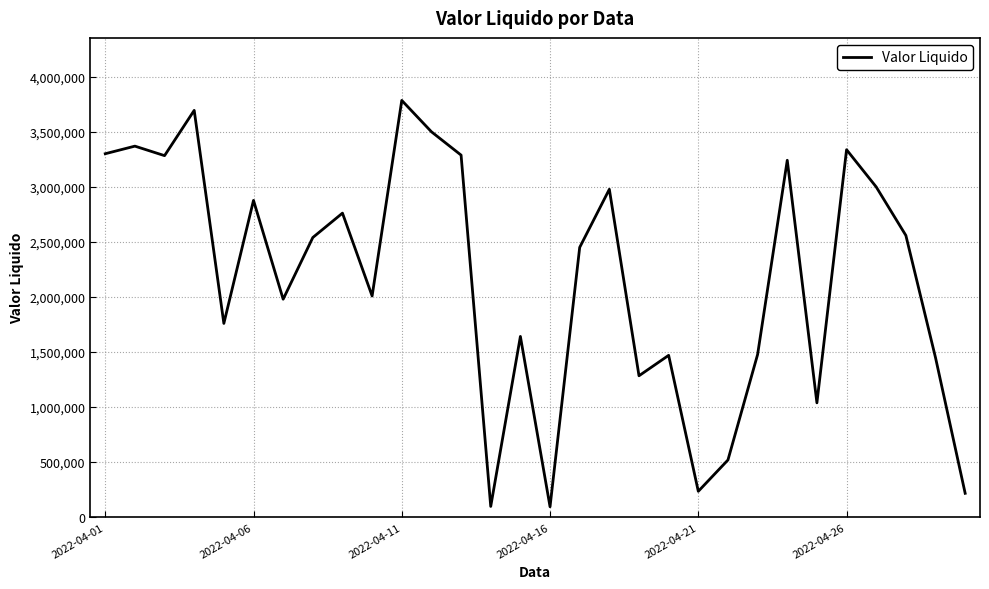

How many distinct data groups are displayed?

1